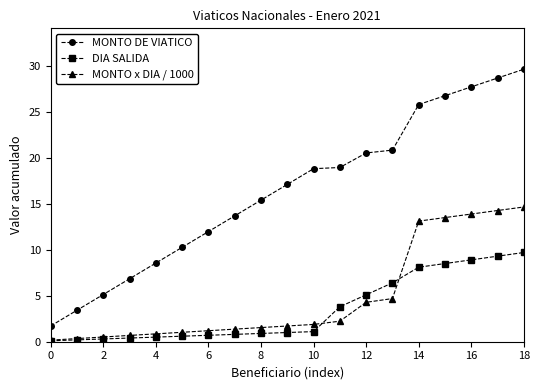

What is the greatest value displayed?

29.6